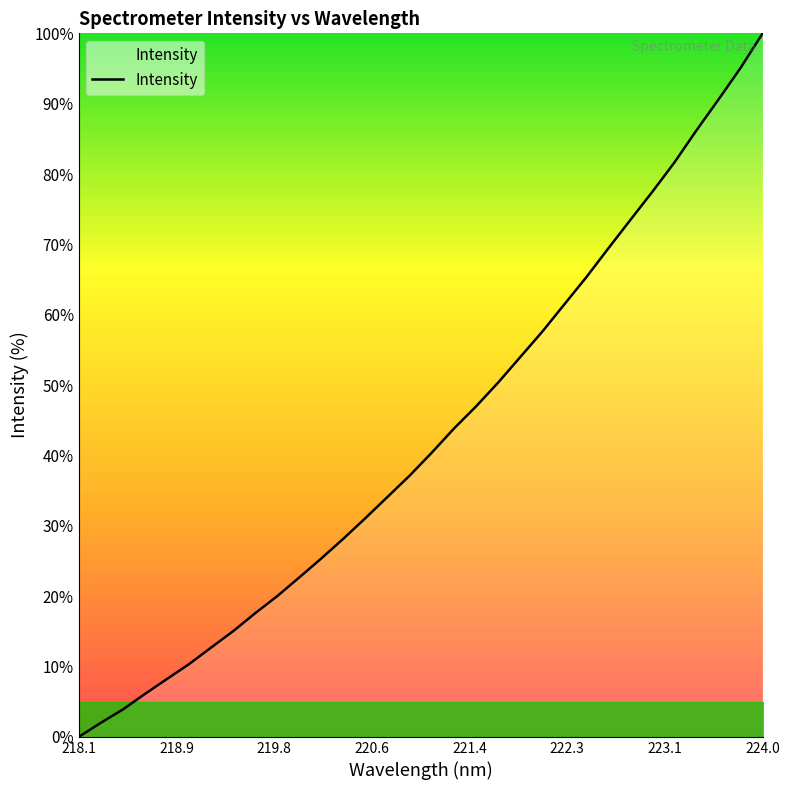

What is the greatest value displayed?

100.0